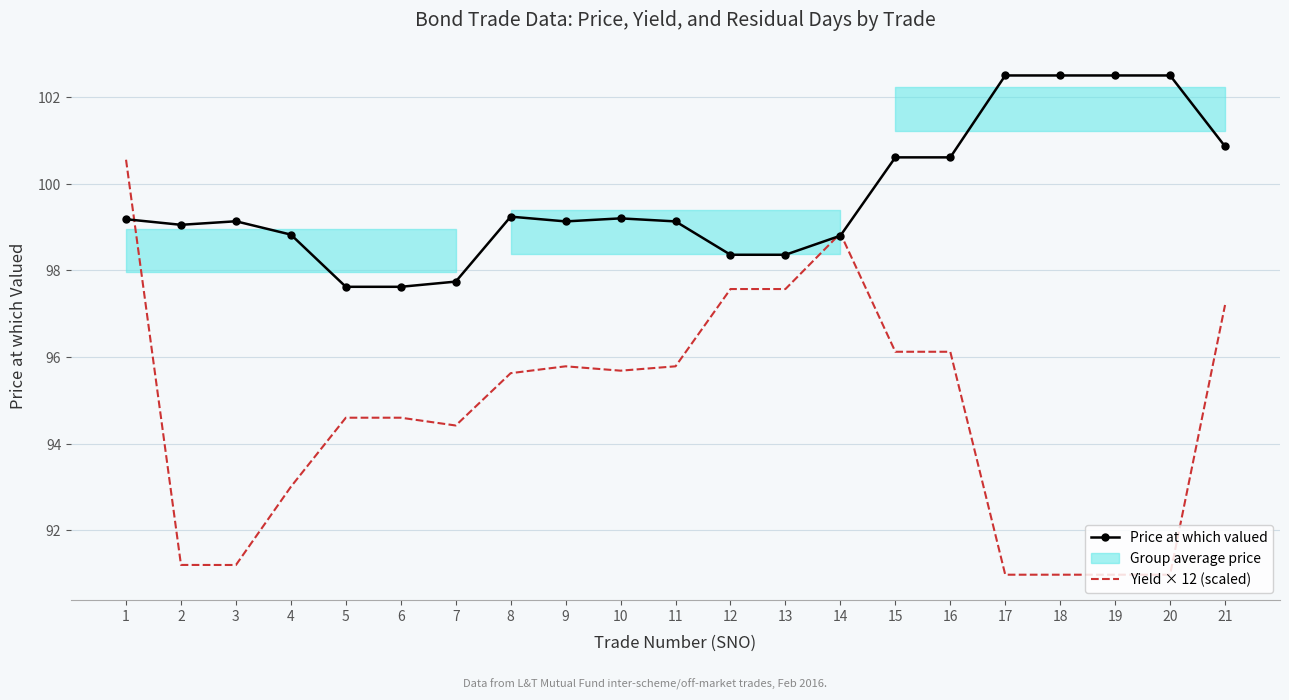

Reading right to left, list all the values displayed in this chart.

Price at which valued: 21=100.9	20=102.5	19=102.5	18=102.5	17=102.5	16=100.6	15=100.6	14=98.8	13=98.4	12=98.4	11=99.1	10=99.2	9=99.1	8=99.2	7=97.7	6=97.6	5=97.6	4=98.8	3=99.1	2=99.1	1=99.2
Yield × 12 (scaled): 21=97.2	20=91.0	19=91.0	18=91.0	17=91.0	16=96.1	15=96.1	14=98.9	13=97.6	12=97.6	11=95.8	10=95.7	9=95.8	8=95.6	7=94.4	6=94.6	5=94.6	4=93.0	3=91.2	2=91.2	1=100.6